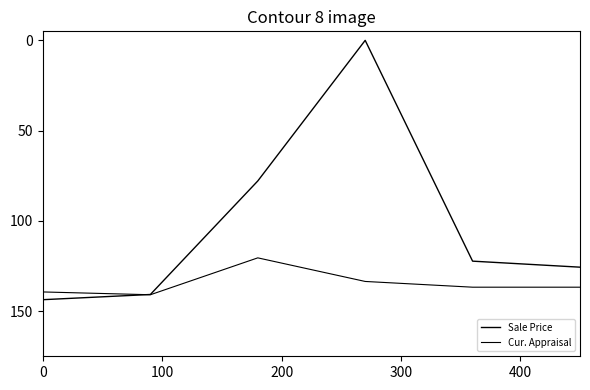

Does the chart have visible grid lines?

No